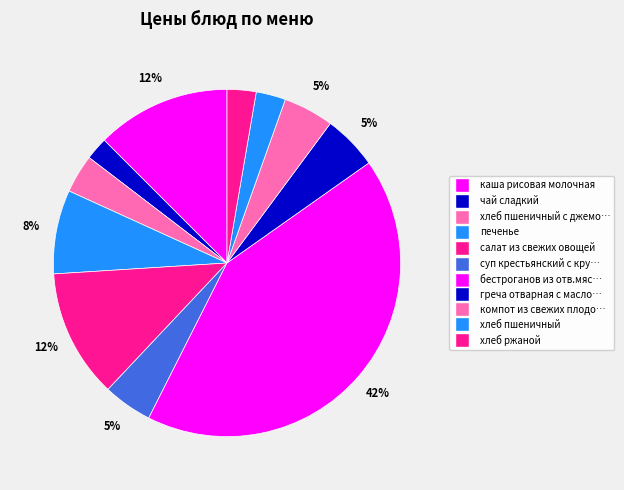

Which slice is the smallest?

чай сладкий